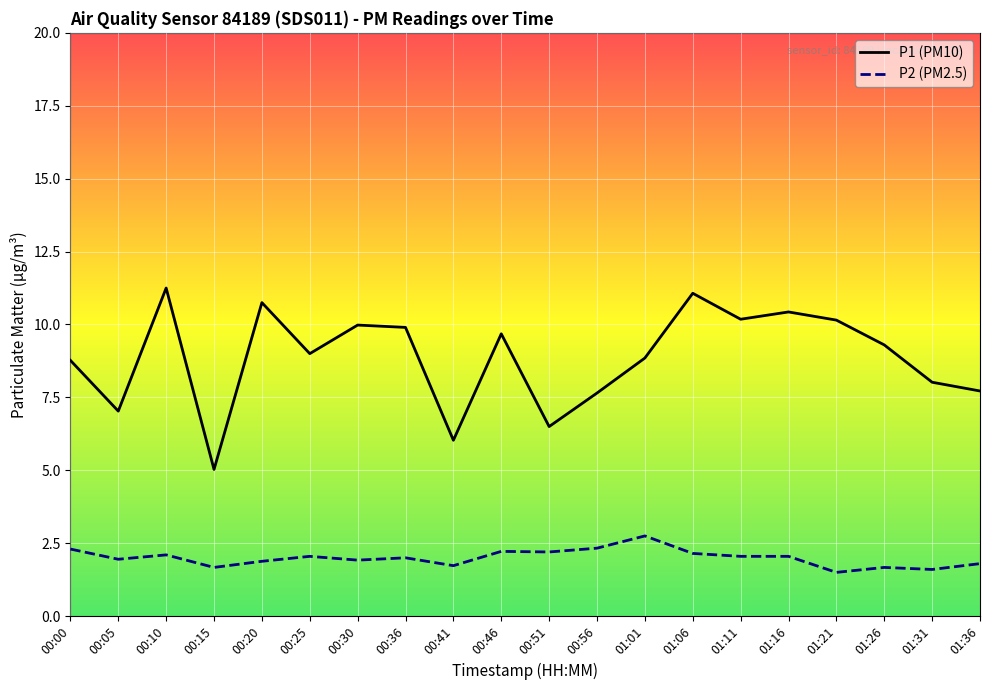

Read the P2 (PM2.5) value at 00:51.

2.2